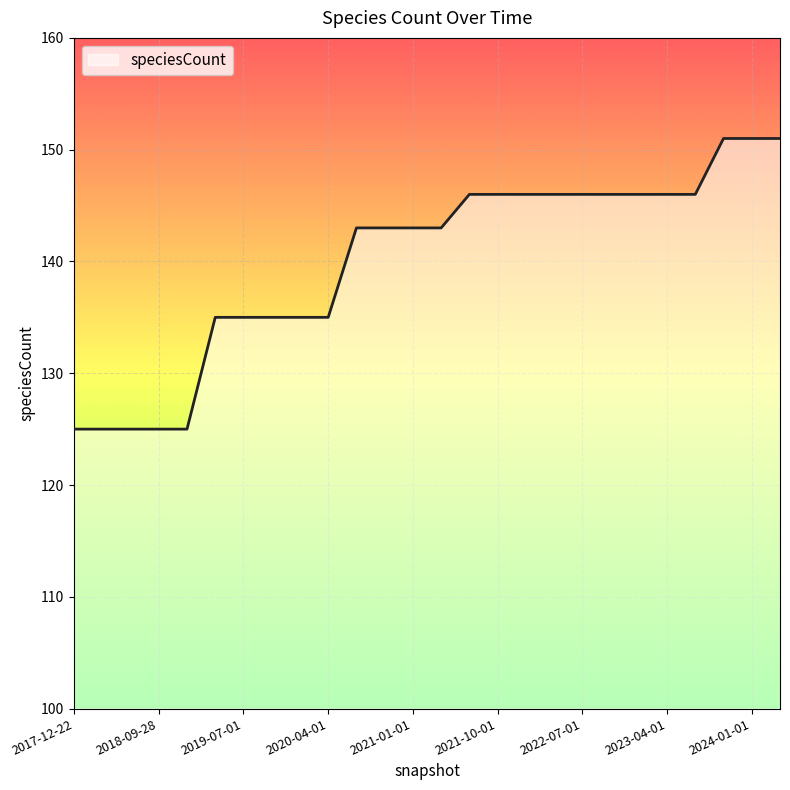

What is the difference between the maximum and minimum values?

26